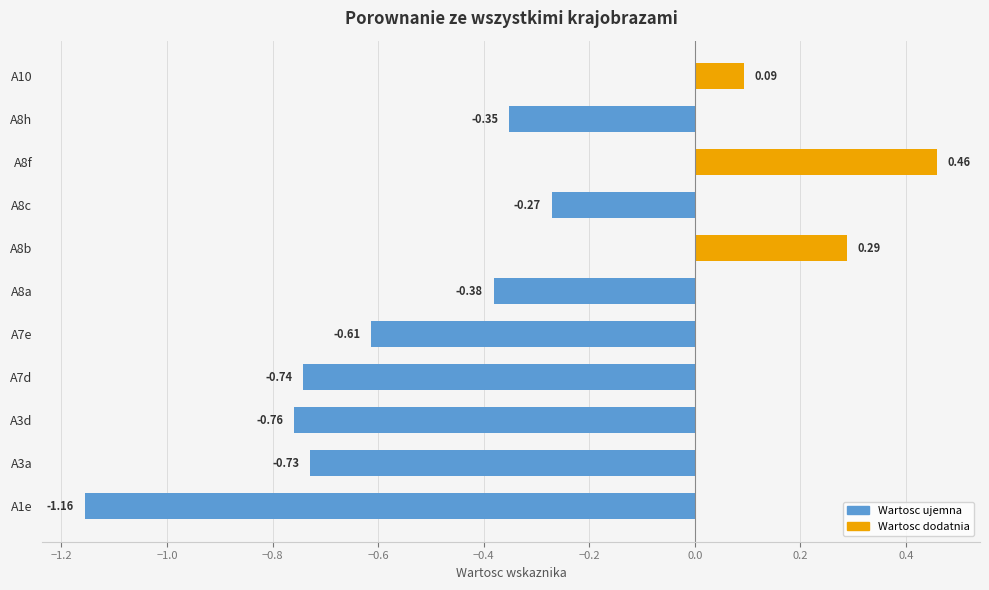

List the labels in order of value, smallest first.

A1e, A3d, A7d, A3a, A7e, A8a, A8h, A8c, A10, A8b, A8f